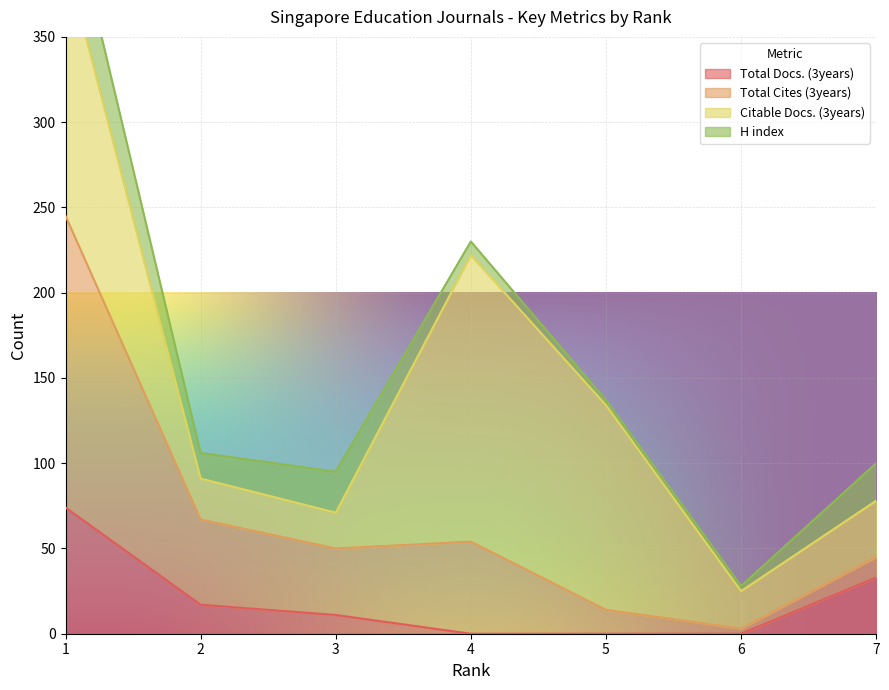

What is the sum of the Total Docs. (3years) values at 1 and 2?

91